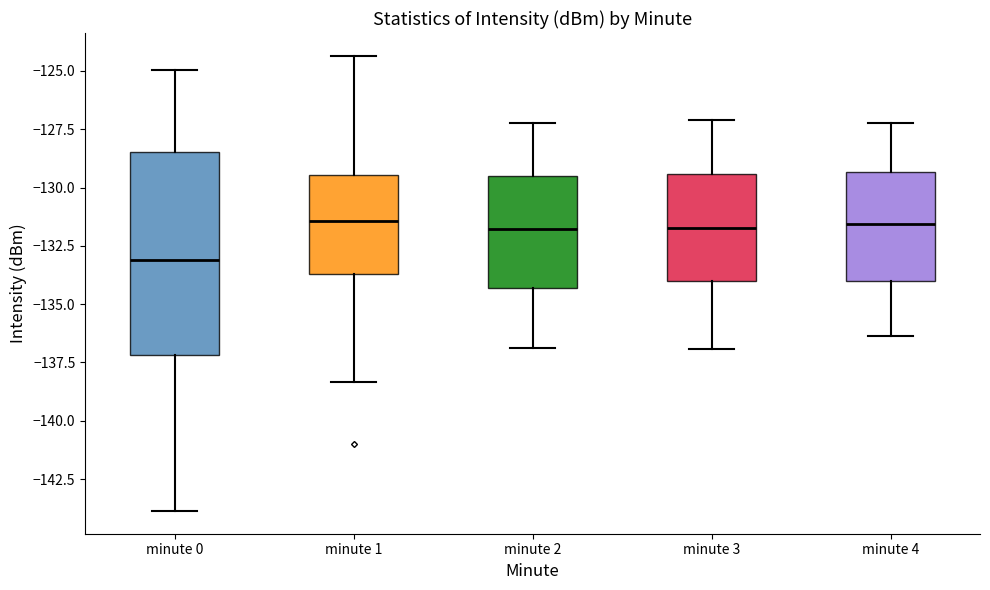

Comparing the boxes themselves (not the whiskers), which one is the tallest?

minute 0